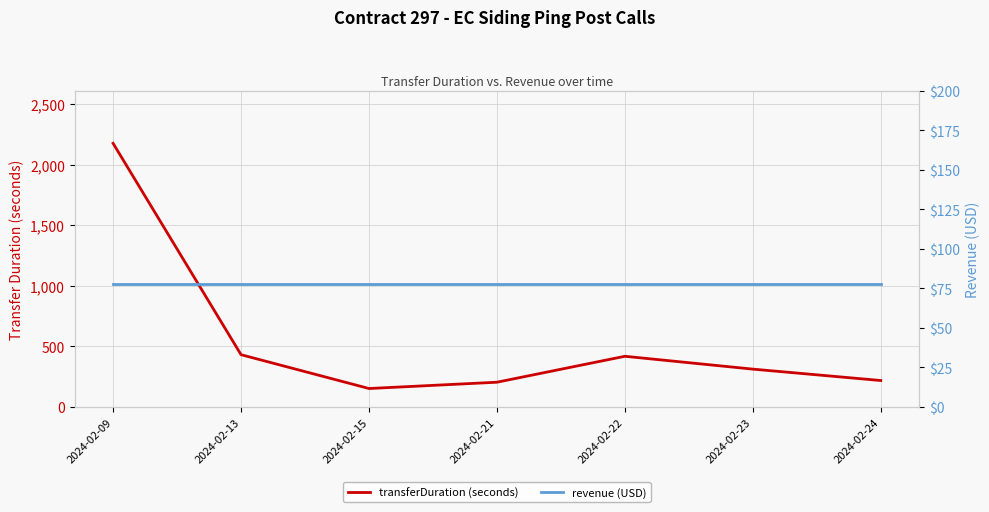

Between 2024-02-09 and 2024-02-23, which series saw the biggest shift?

transferDuration (seconds)